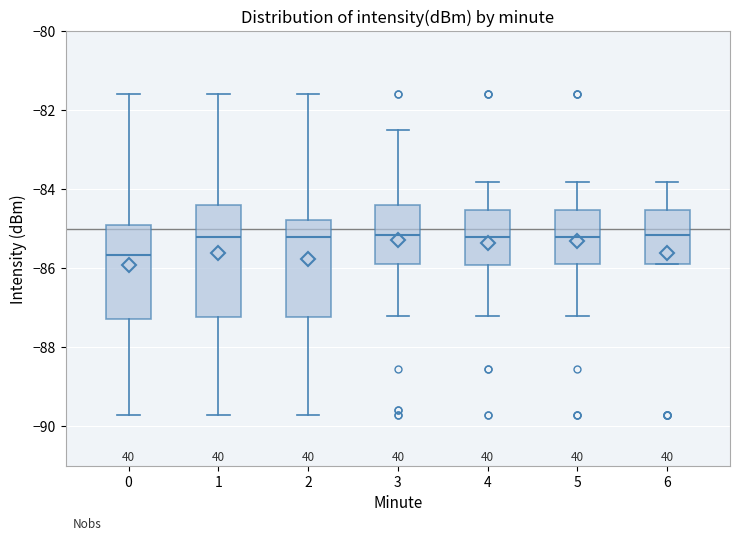

Where is the lower edge of the box at x = 5 on the y-axis? The values are not printed on the chart, so give them approximately, as read against the axis.

-85.8